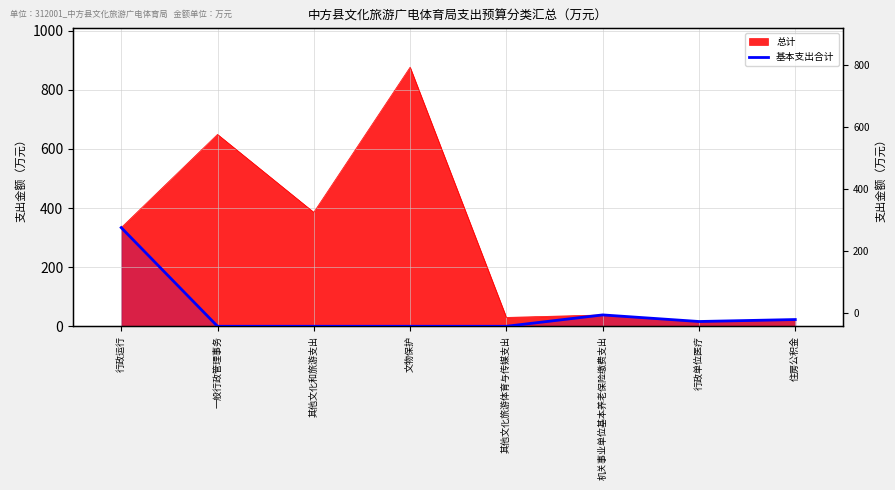

Approximately how many times larger is the value at 住房公积金 compared to 行政运行?

0.1